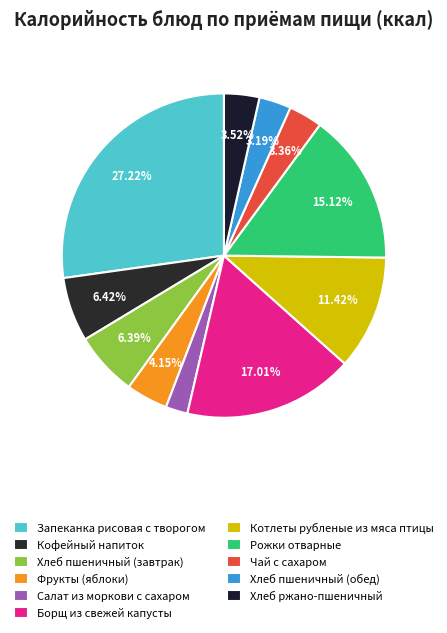

How much of the chart is everything except Салат из моркови с сахаром?

97.8%